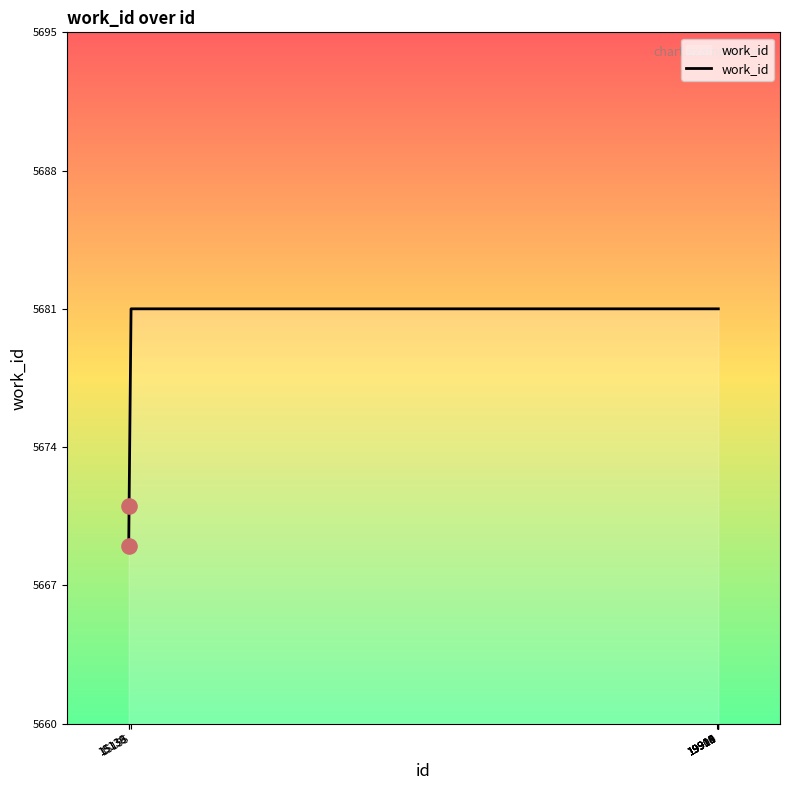

Between 15136 and 19910, which is larger?

19910